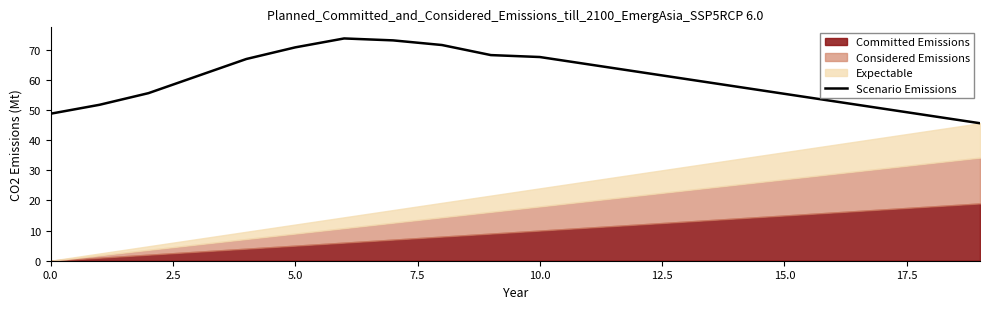

What is the maximum value shown in the chart?

73.7